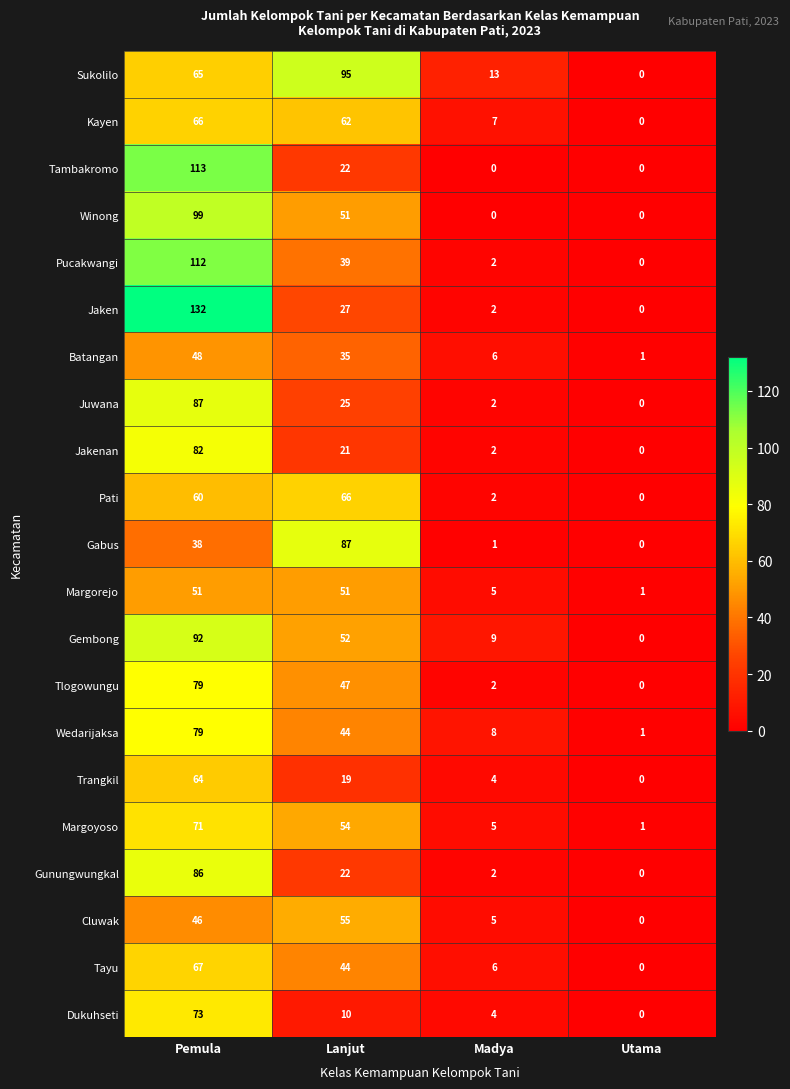

How many values in the Jakenan series are below 21?

2